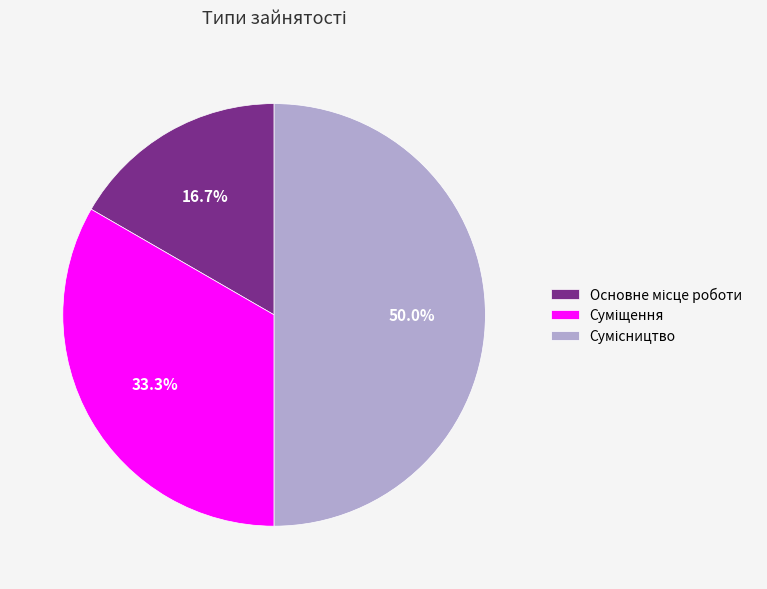

Is there any slice that represents more than half of the pie?

No